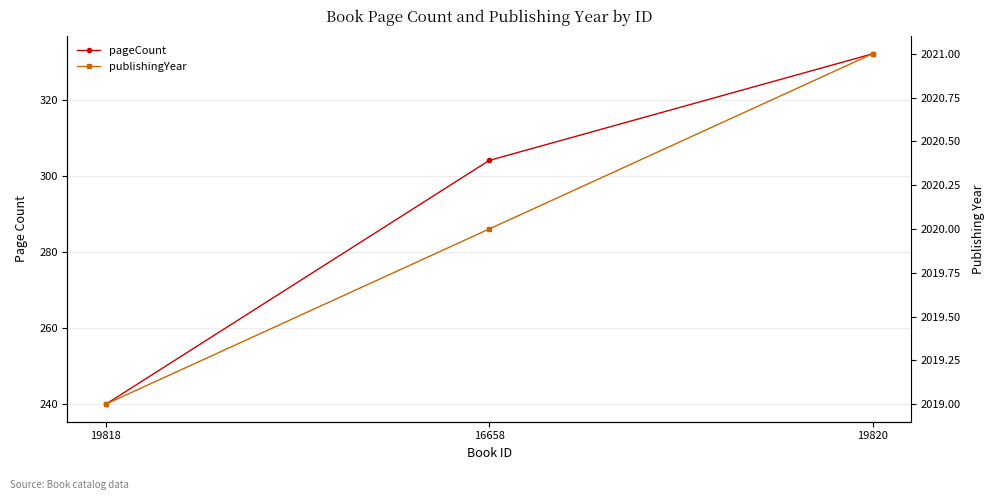

Rank the series by their maximum value, from lowest to highest.

pageCount, publishingYear